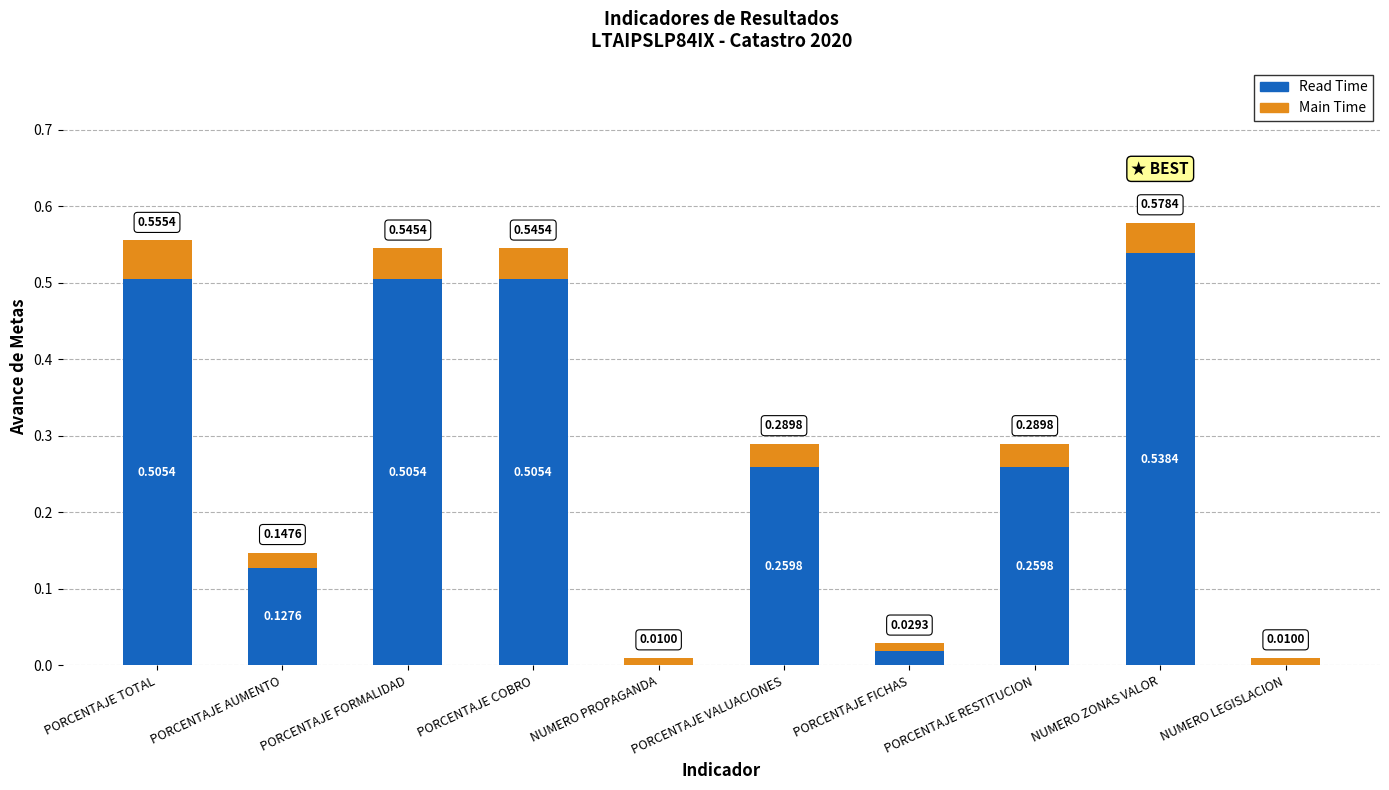

Are the bars horizontal?

No